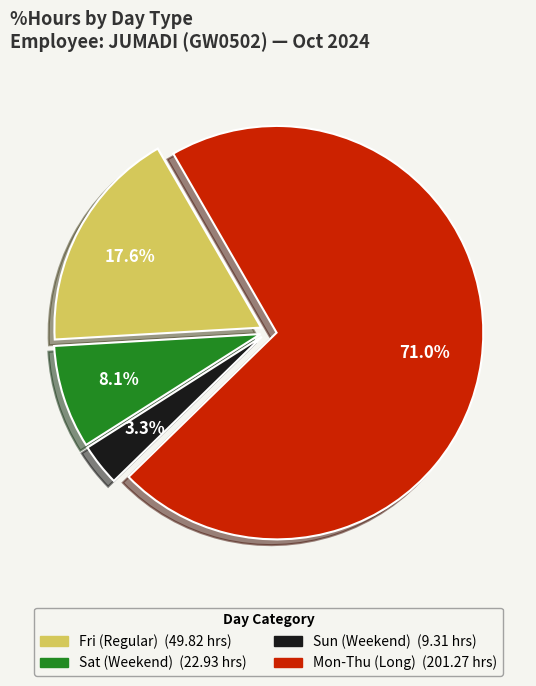

Is there any slice that represents more than half of the pie?

Yes